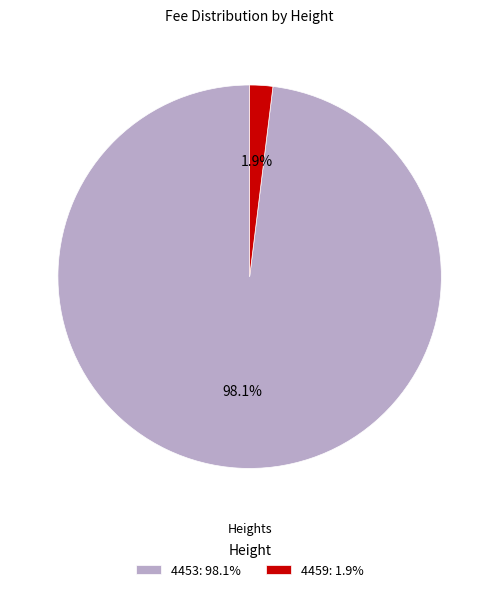

To the nearest percent, what is the difference between the largest and smallest slice percentages?

96%